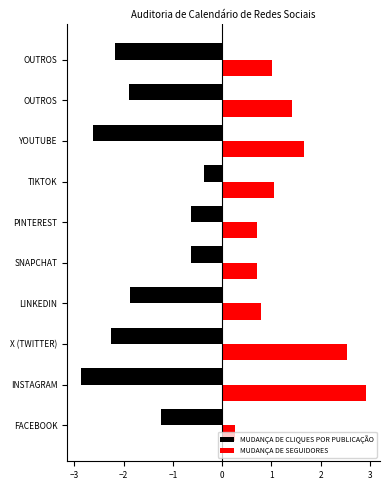

What are all the series names shown in the legend?

MUDANÇA DE CLIQUES POR PUBLICAÇÃO, MUDANÇA DE SEGUIDORES